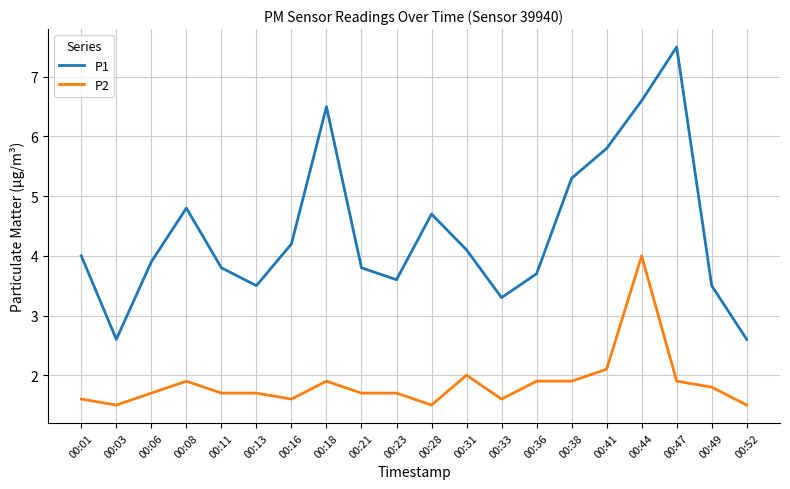

At which category is the sum across all series the highest?

00:44